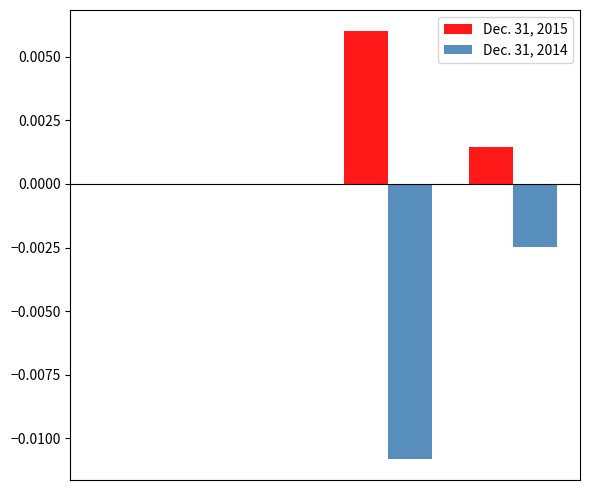

Which series has the largest total across all categories?

Dec. 31, 2015